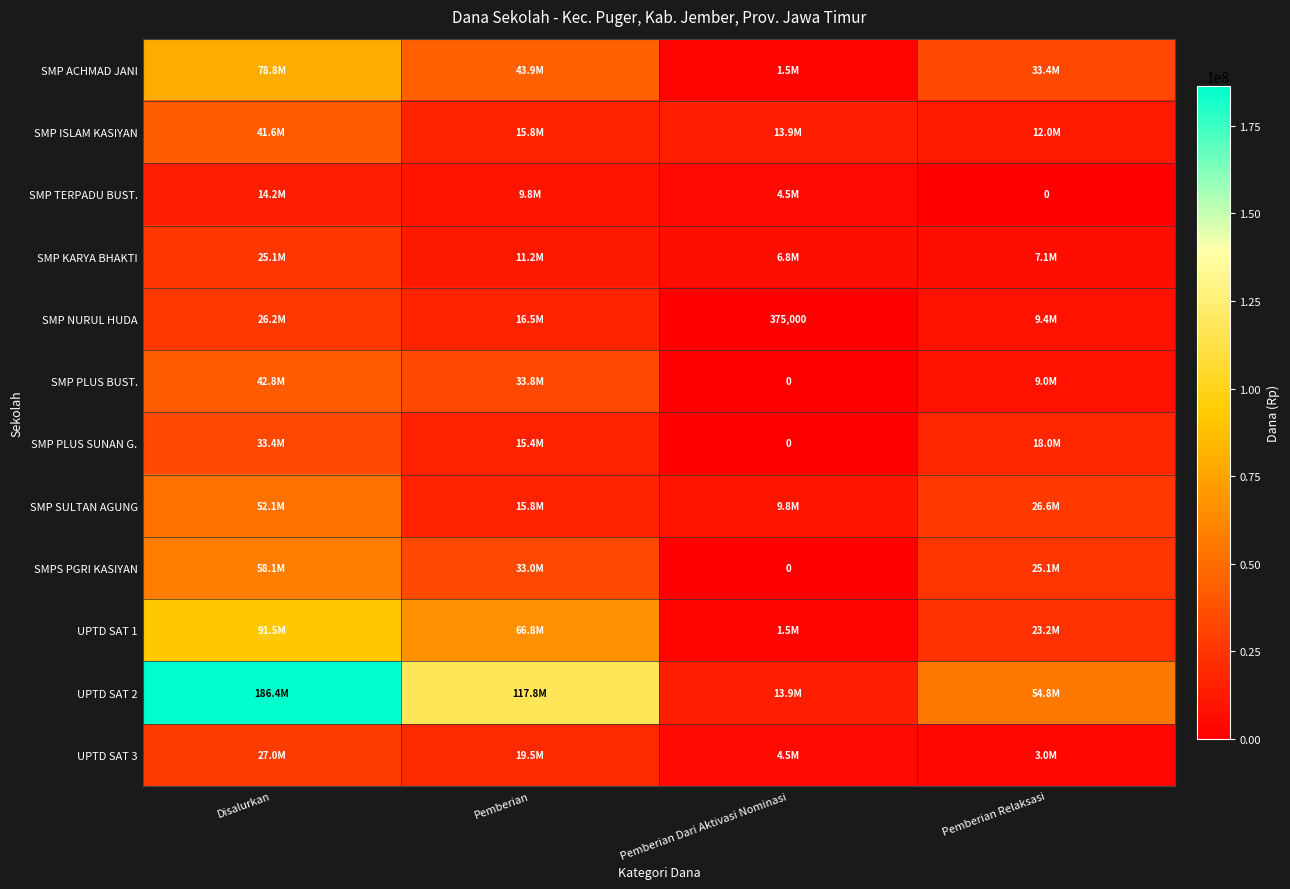

Is the value of UPTD SAT 3 at Disalurkan greater than the value of SMP NURUL HUDA at Disalurkan?

Yes